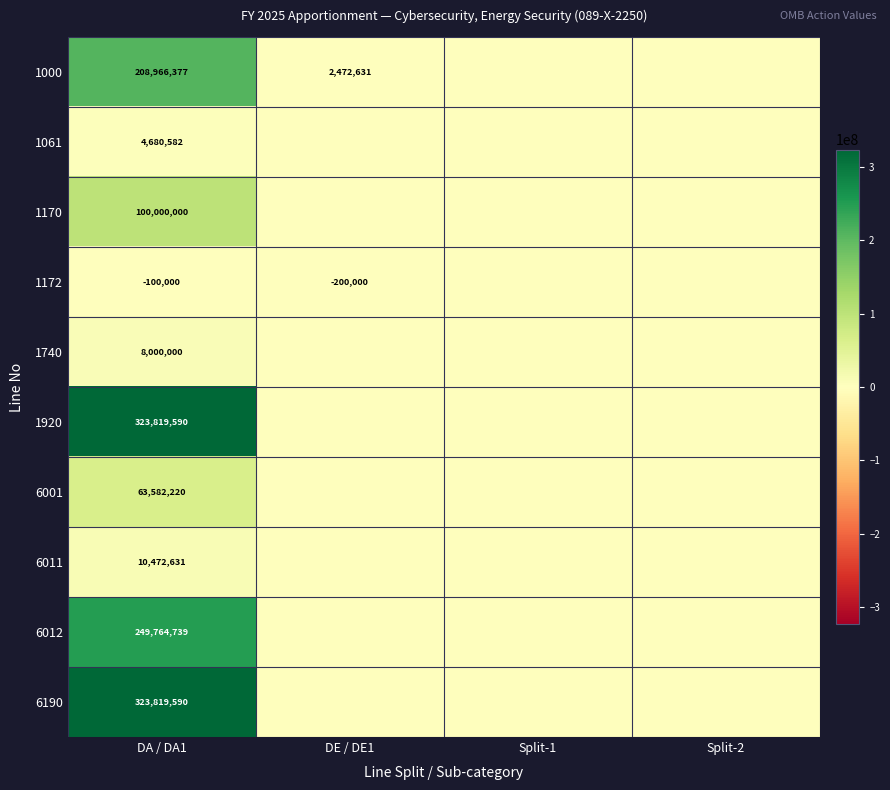

How many categories are shown in the chart?

4